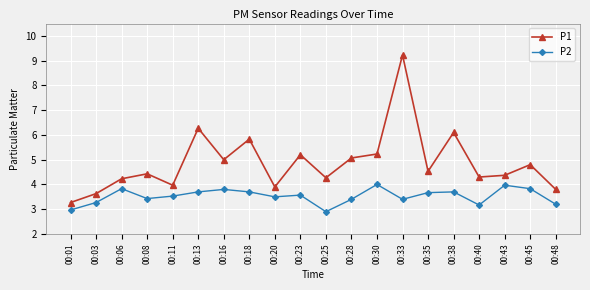

Is this an area chart (filled region under the line)?

No